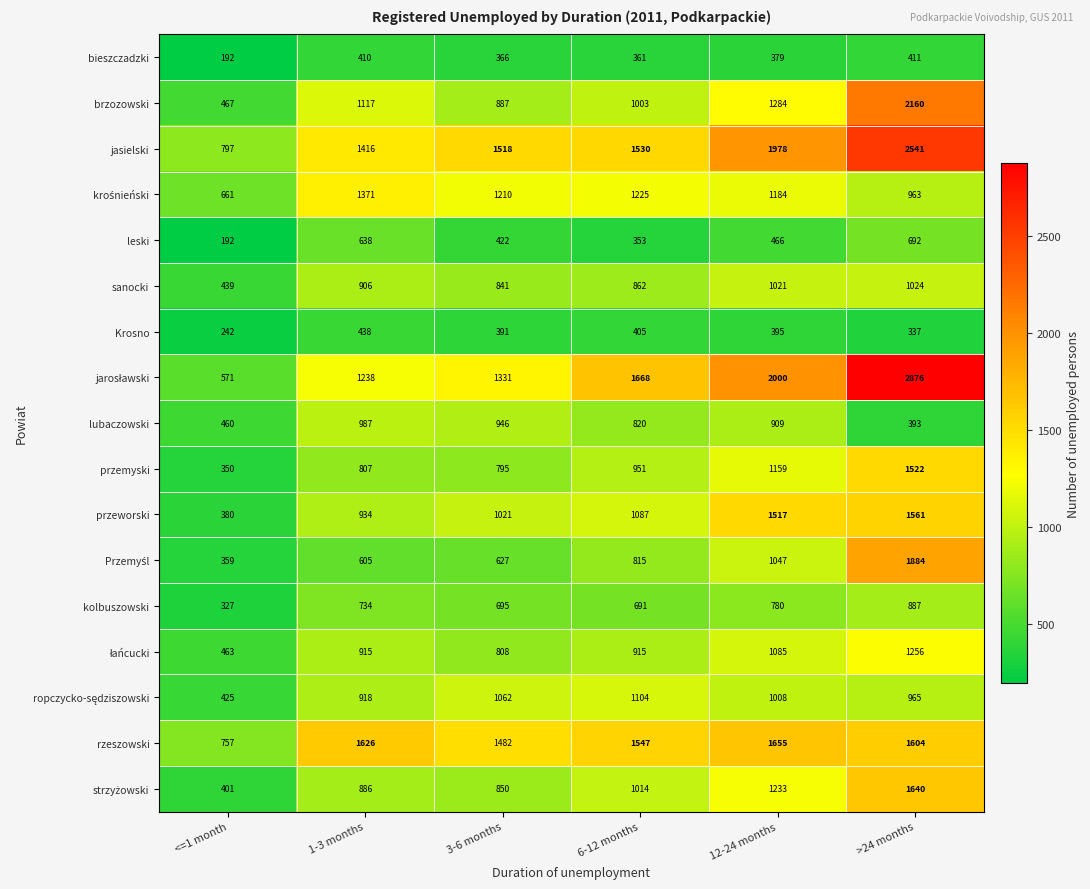

What is the sum of the przeworski values at 3-6 months and 12-24 months?

2538